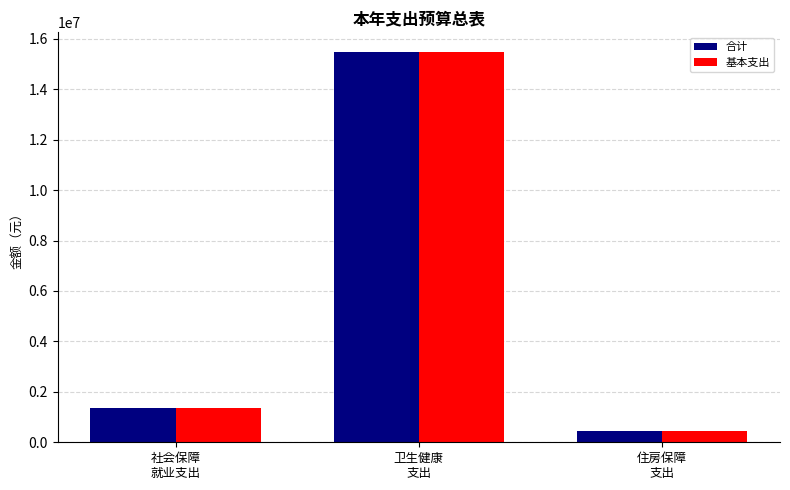

The 基本支出 series shows 1375293.4 at 社会保障
就业支出. True or false?

True